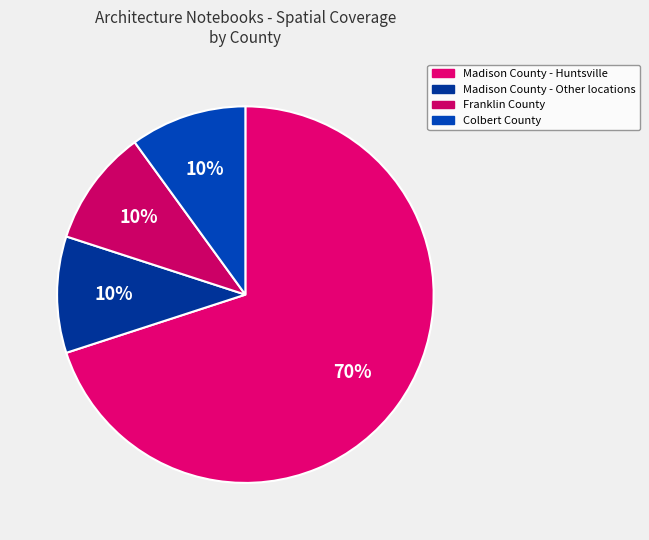

Does Madison County - Huntsville account for over 50% of the chart?

Yes